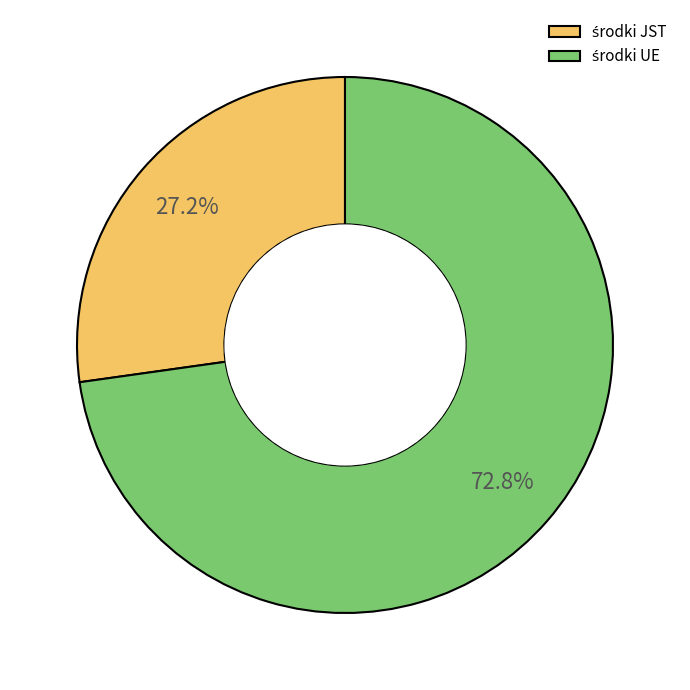

Is there any slice that represents more than half of the pie?

Yes